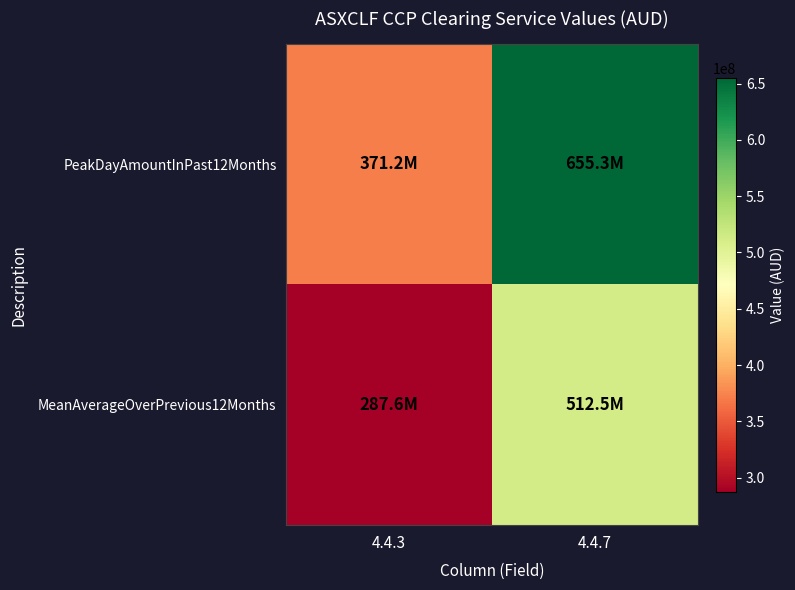

Reading left to right, transcribe all the data shown in this chart.

PeakDayAmountInPast12Months: 4.4.3=371155868	4.4.7=655254303
MeanAverageOverPrevious12Months: 4.4.3=287550817	4.4.7=512474040